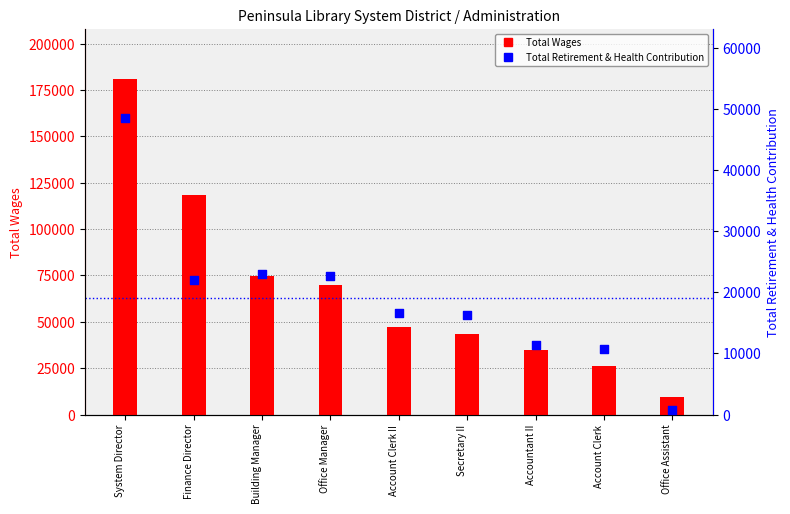

At which category is the sum across all series the highest?

System Director